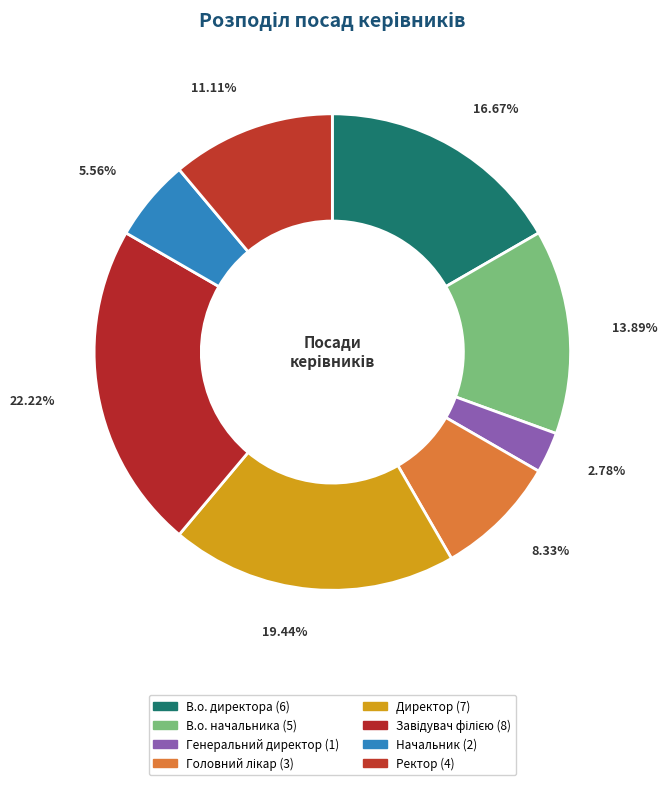

Approximately how many times larger is the value at Головний лікар compared to Ректор?

0.8